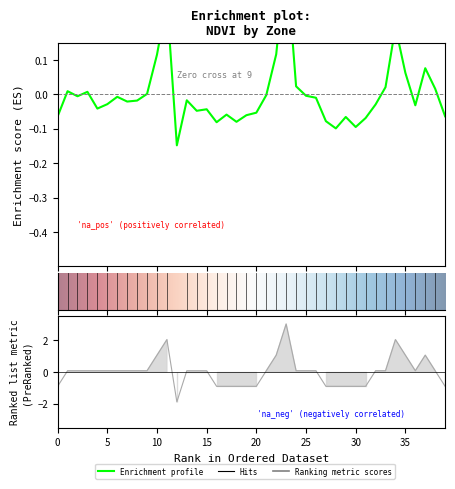

The value of zone at 34 is 1.3. True or false?

False